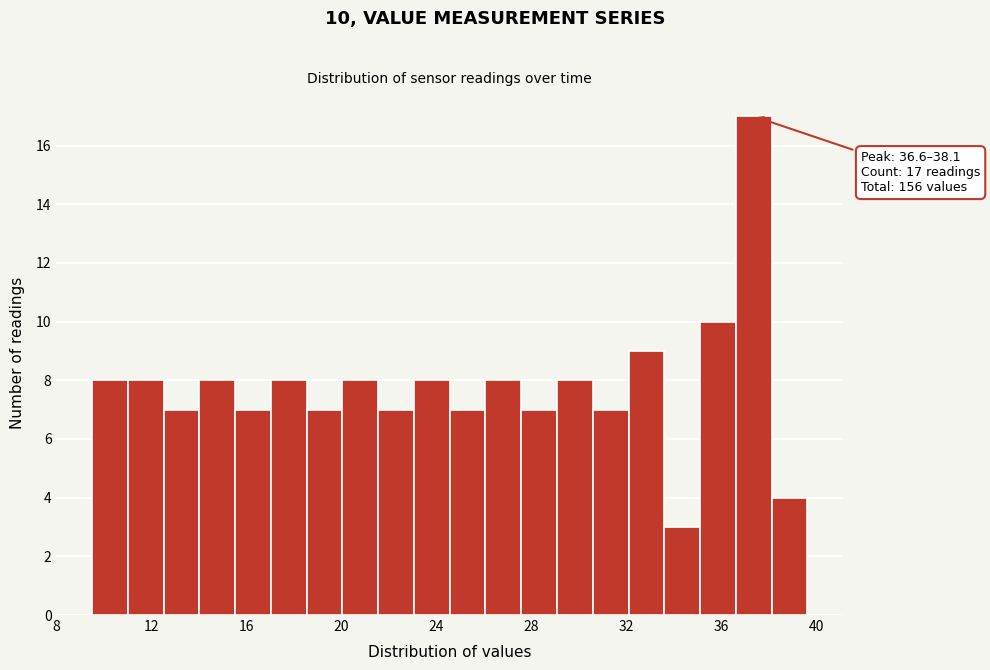

Read against the x-axis, roughly where is the centre of the tallest bar?

37.5